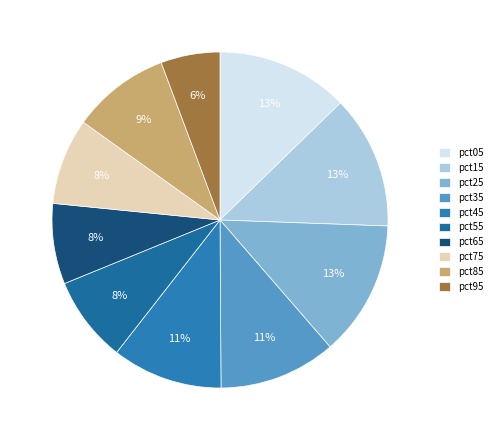

Rank the categories by value from lowest to highest.

pct95, pct65, pct55, pct75, pct85, pct45, pct35, pct05, pct15, pct25